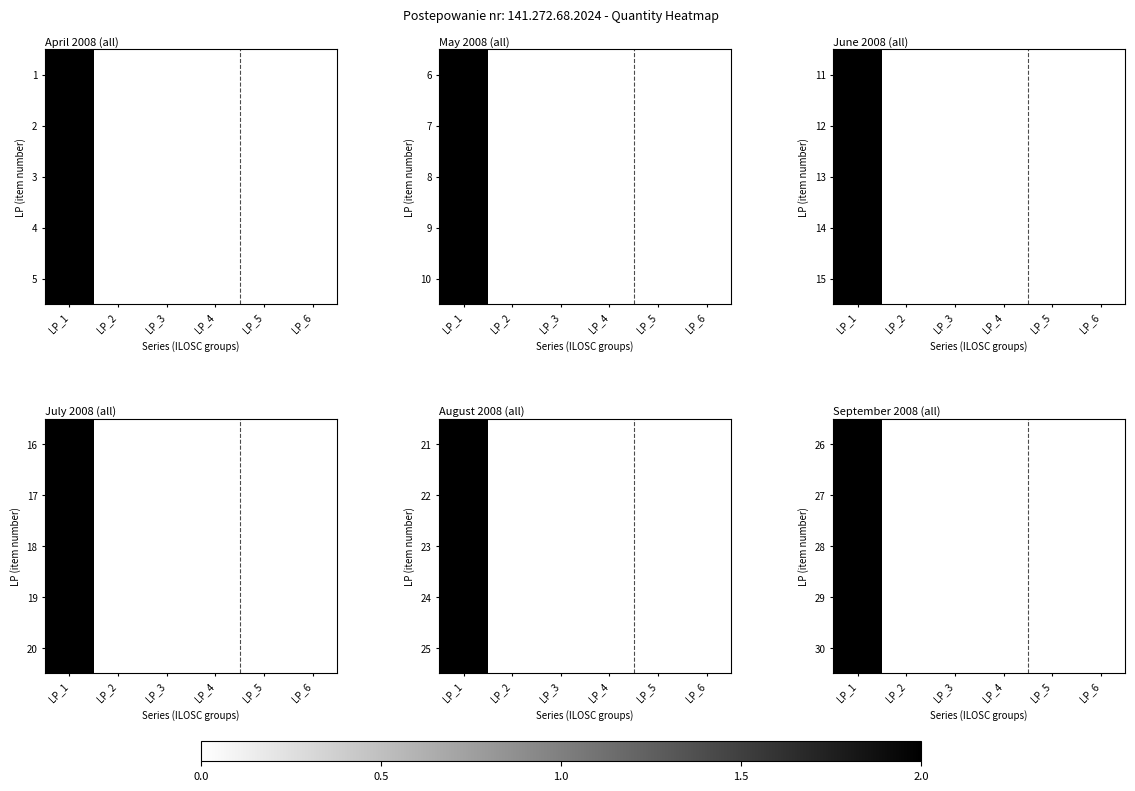

How many data points in 29 are above 0?

1